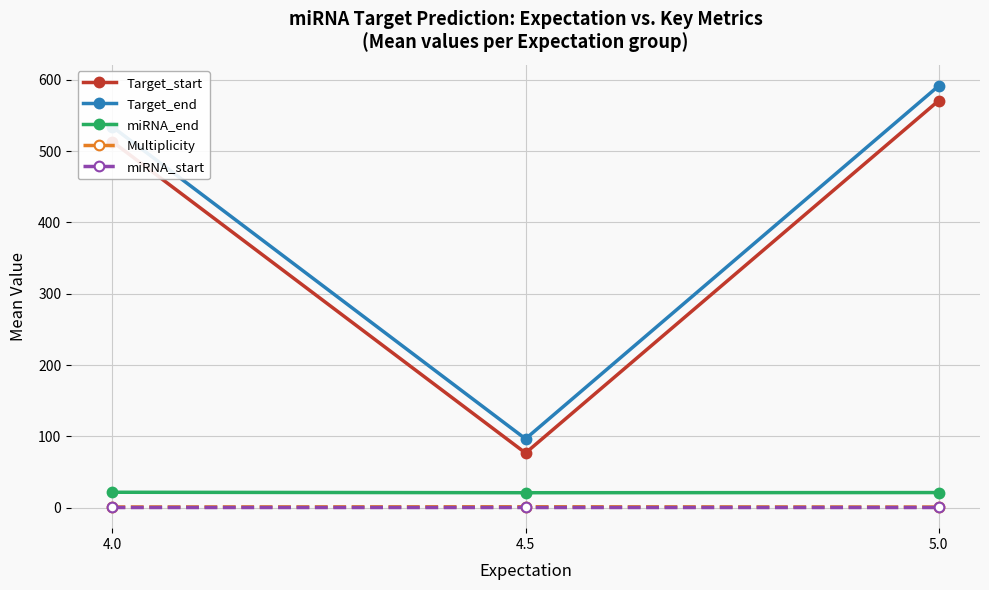

What is the maximum value shown in the chart?

591.5